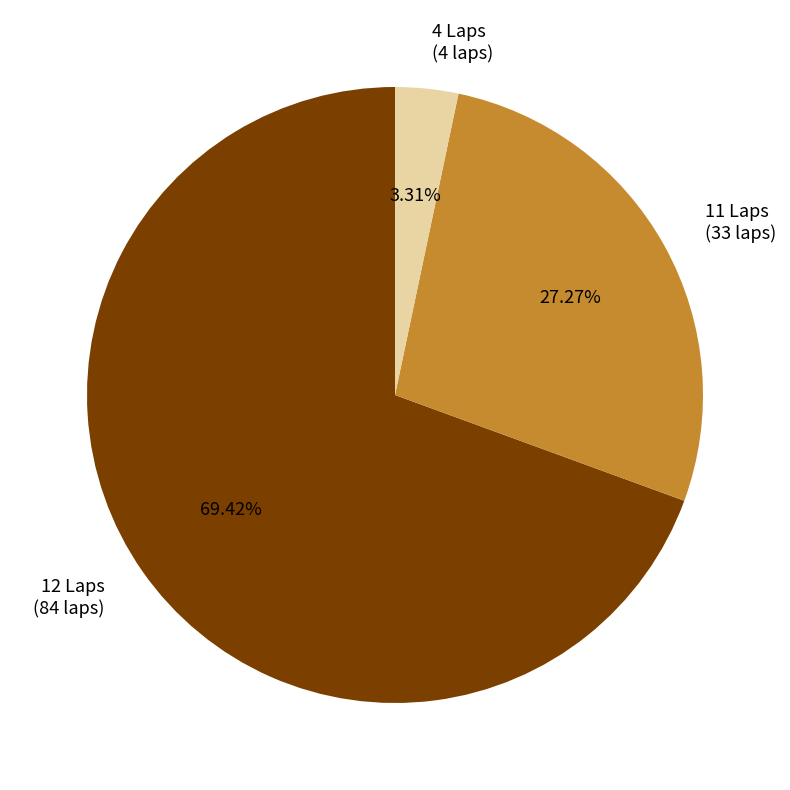

Is the sum of 4 Laps (4 laps) and 11 Laps (33 laps) greater than half?

No